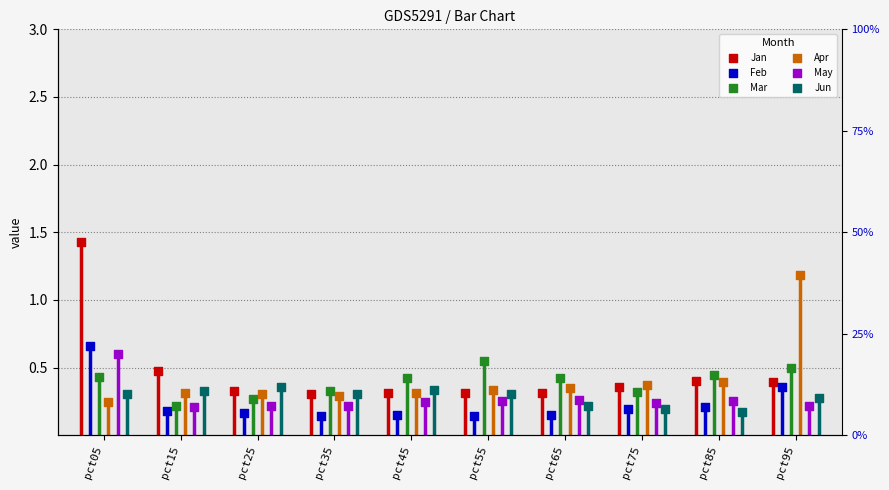

At which category is the sum across all series the highest?

pct05